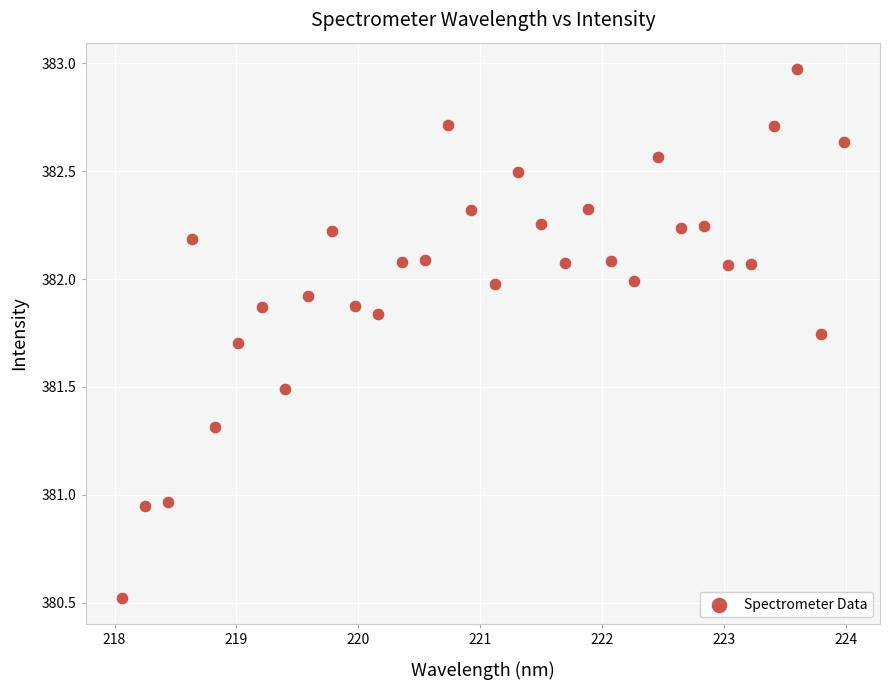

What is the range of Y values (max minus min)?

2.5